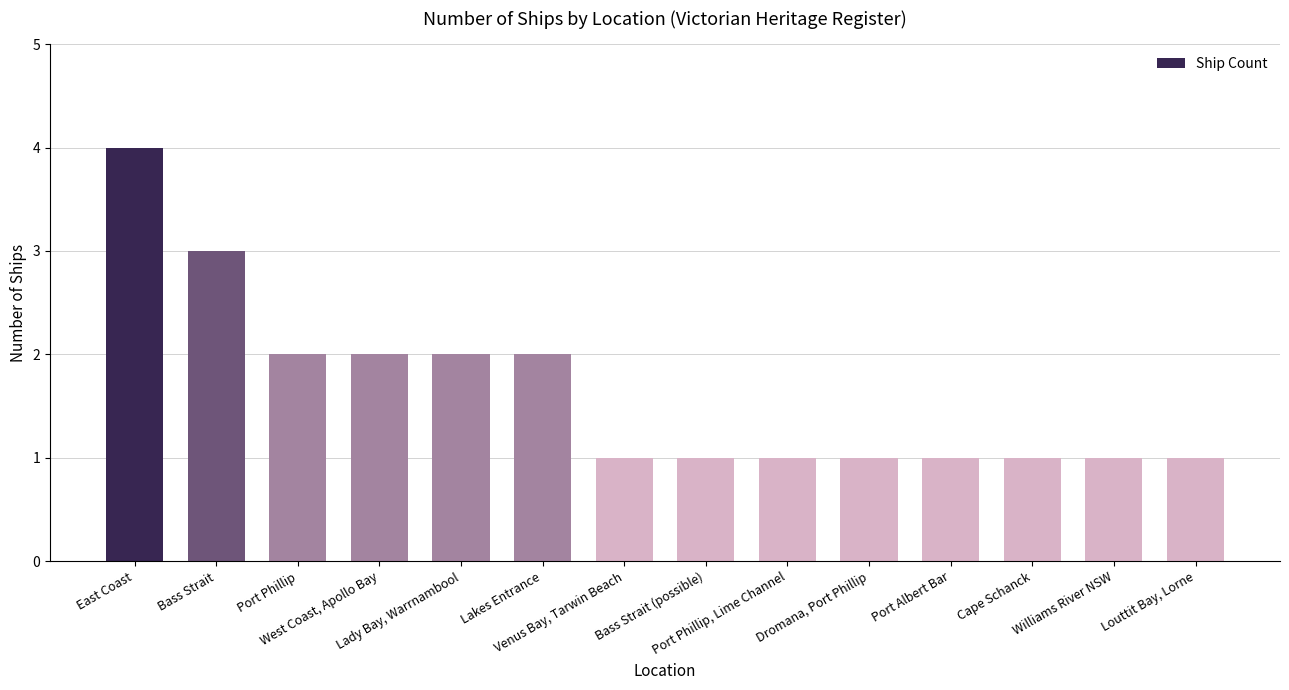

What is the label of the 4th bar from the right?

Port Albert Bar